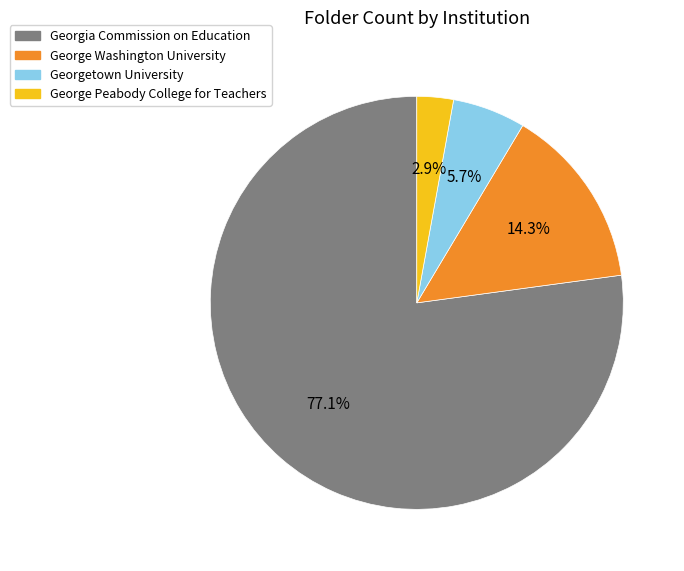

Which slice represents more than half of the pie?

Georgia Commission on Education